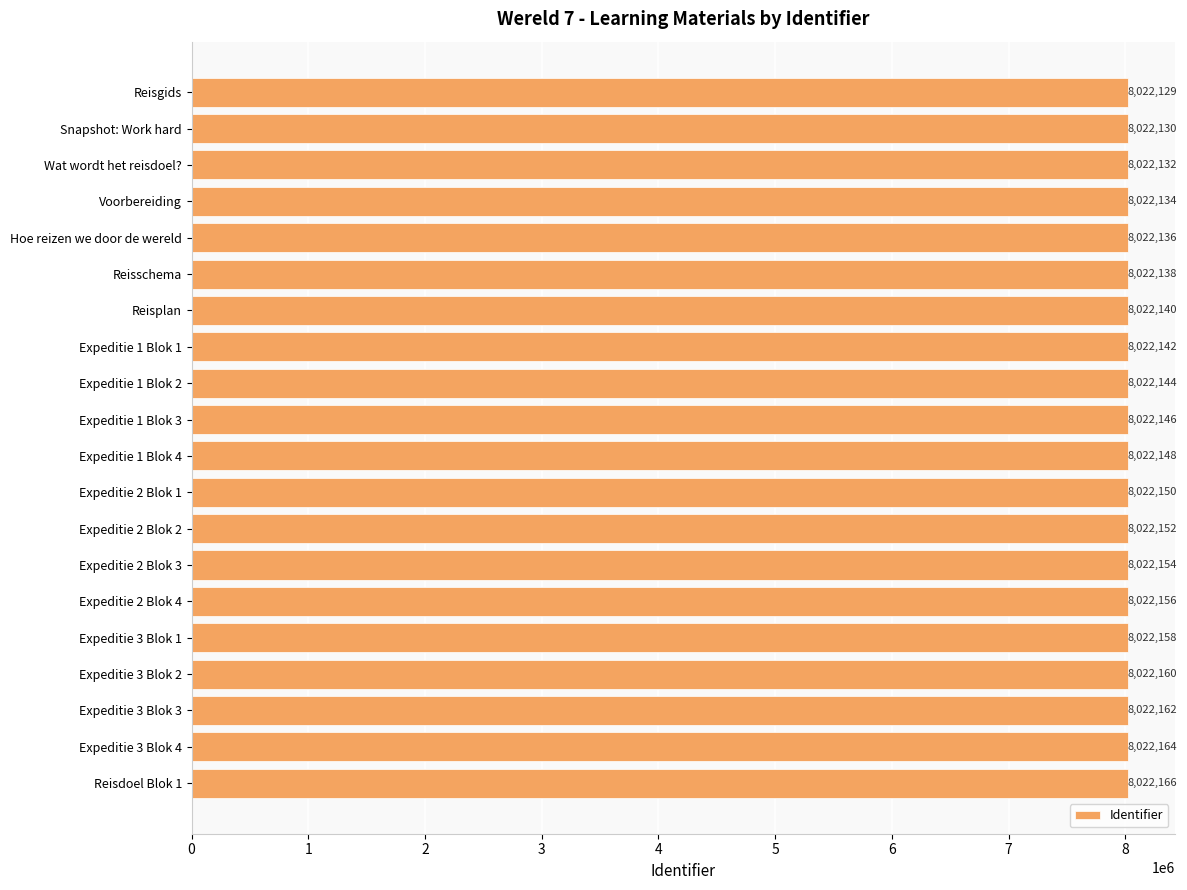

Which has a higher value, Expeditie 2 Blok 4 or Hoe reizen we door de wereld?

Expeditie 2 Blok 4